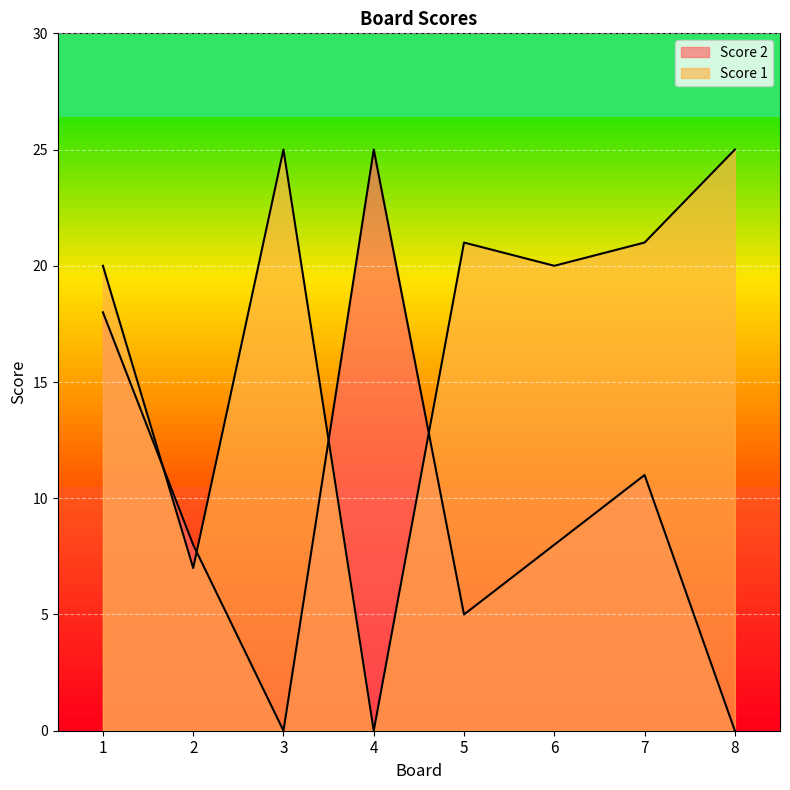

True or false: Score 2 and Score 1 intersect in this chart.

True